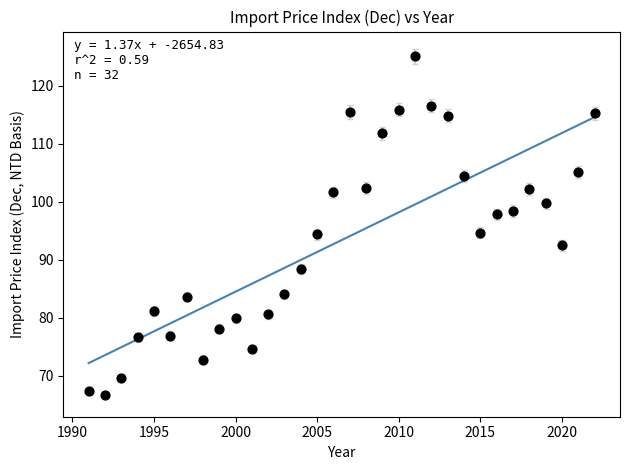

What is the range of Y values (max minus min)?

58.5